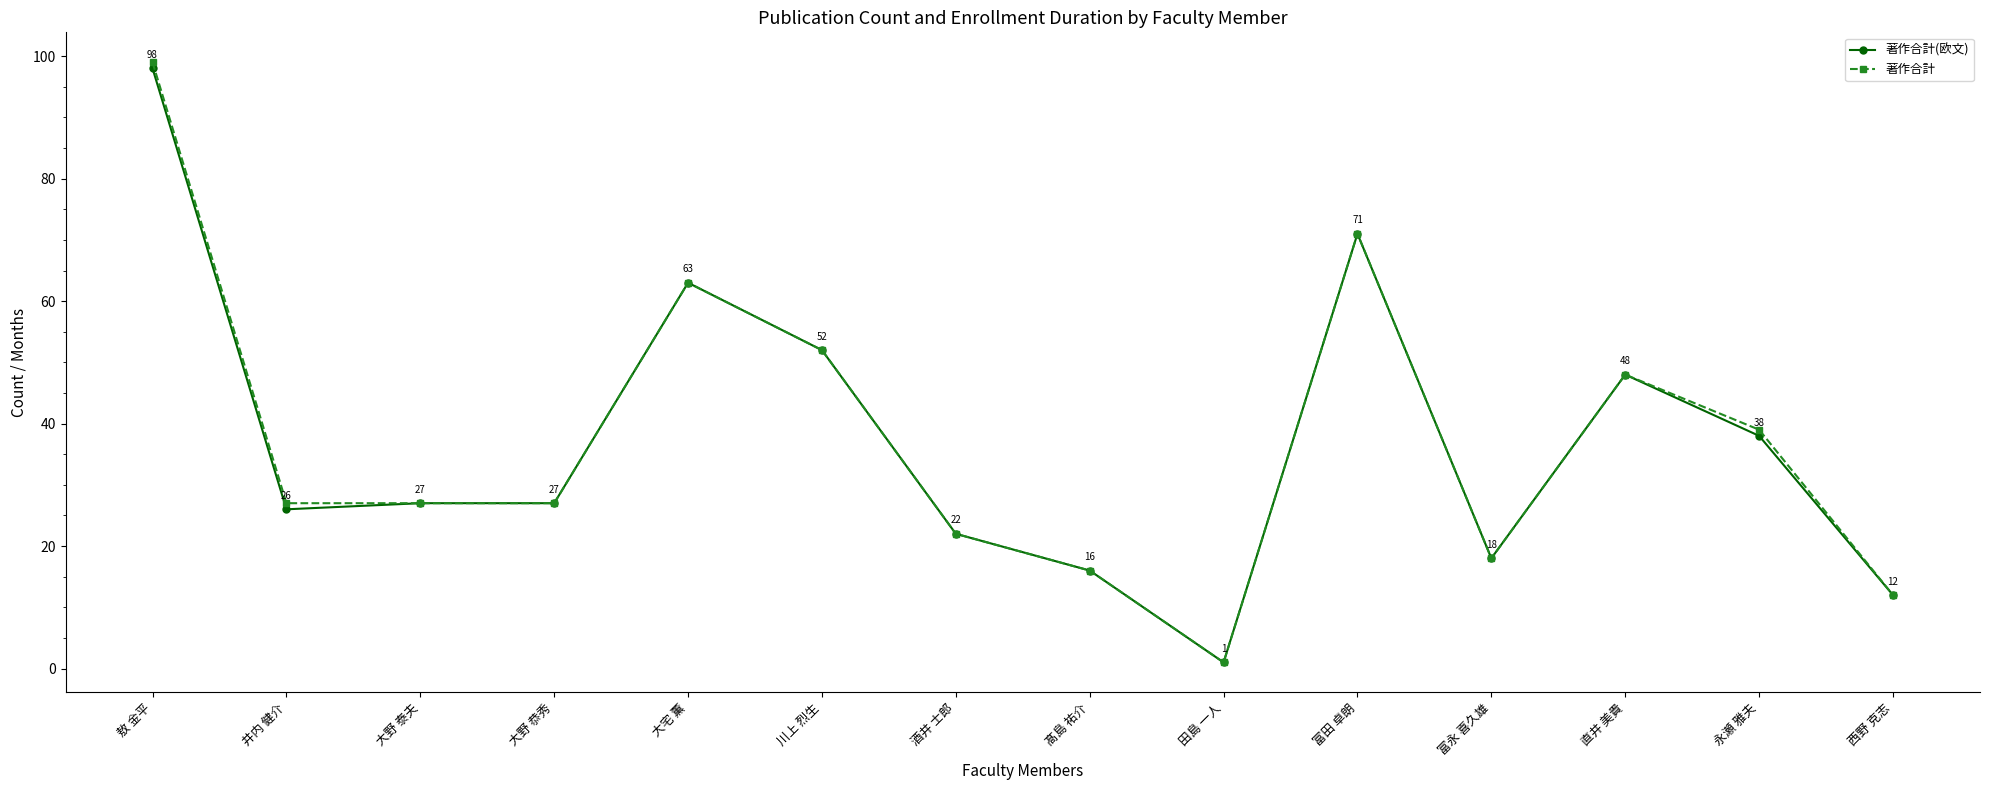

Reading left to right, extract all data points from this chart.

著作合計(欧文): 敖 金平=98	井内 健介=26	大野 泰夫=27	大野 恭秀=27	大宅 薫=63	川上 烈生=52	酒井 士郎=22	髙島 祐介=16	田島 一人=1	富田 卓朗=71	富永 喜久雄=18	直井 美貴=48	永瀬 雅夫=38	西野 克志=12
著作合計: 敖 金平=99	井内 健介=27	大野 泰夫=27	大野 恭秀=27	大宅 薫=63	川上 烈生=52	酒井 士郎=22	髙島 祐介=16	田島 一人=1	富田 卓朗=71	富永 喜久雄=18	直井 美貴=48	永瀬 雅夫=39	西野 克志=12